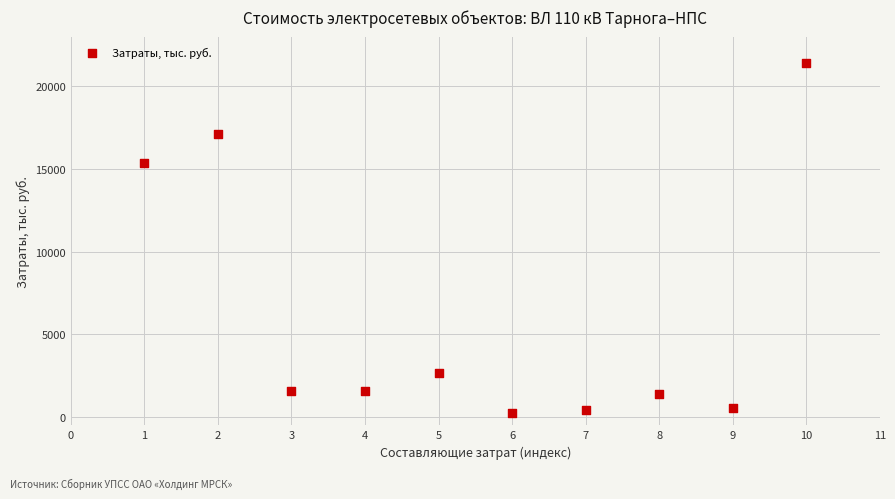

What Y value in the scatter plot is closest to 10826?

15365.4